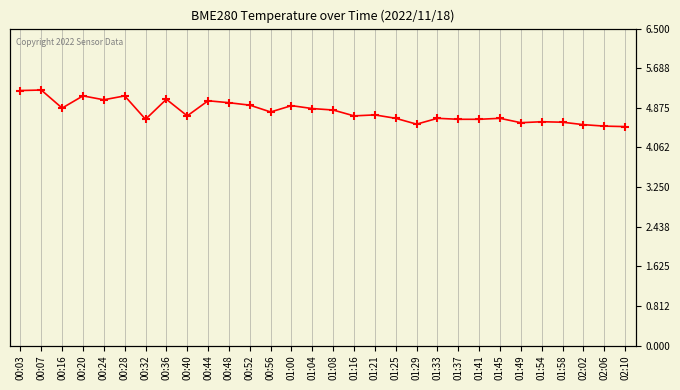

Is it true that the value at 01:08 is 7.3?

False